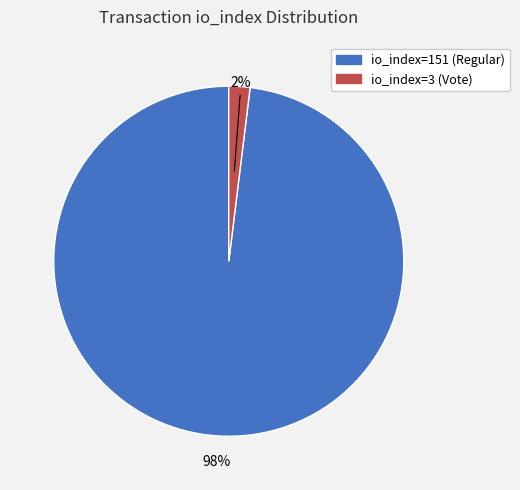

The io_index=151 (Regular) slice represents 89% of the pie. True or false?

False